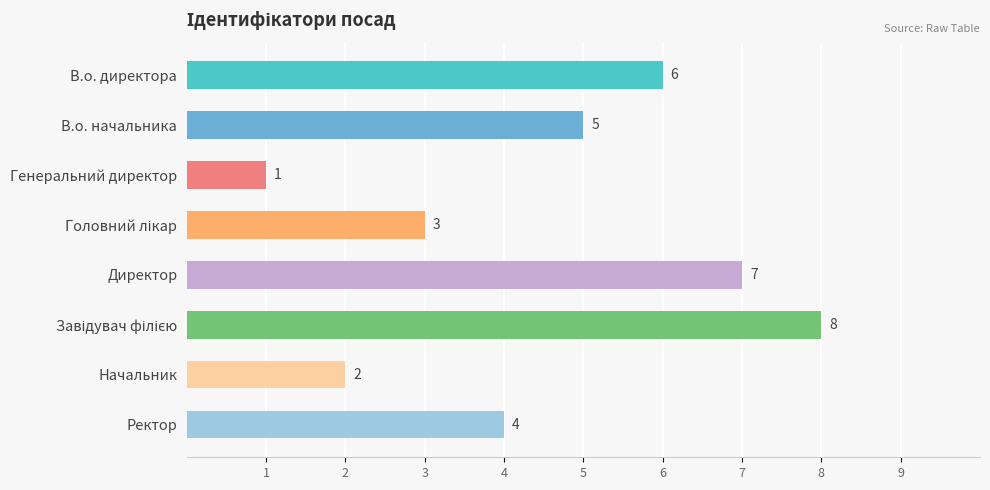

True or false: the data shows 7 at Директор.

True